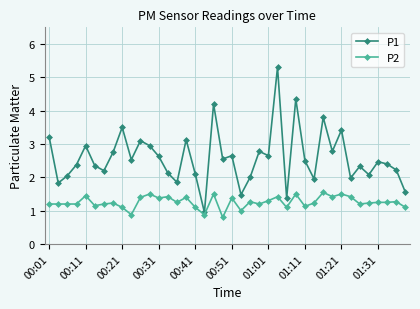

At how many categories does at least one series exceed 3?

9